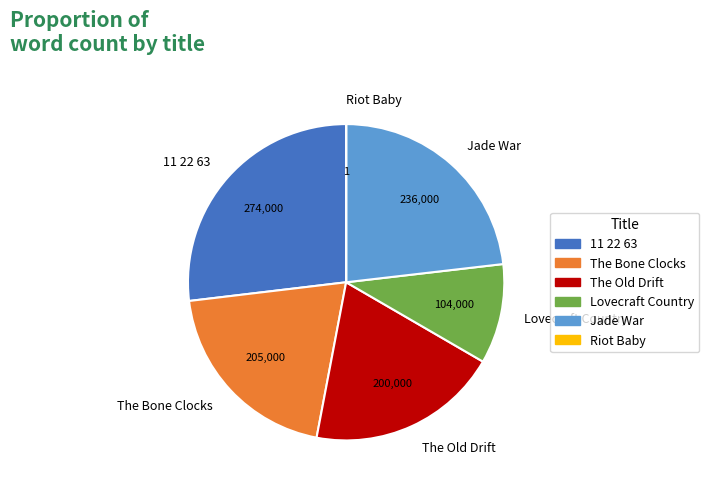

Which category has the biggest portion of the pie?

11 22 63